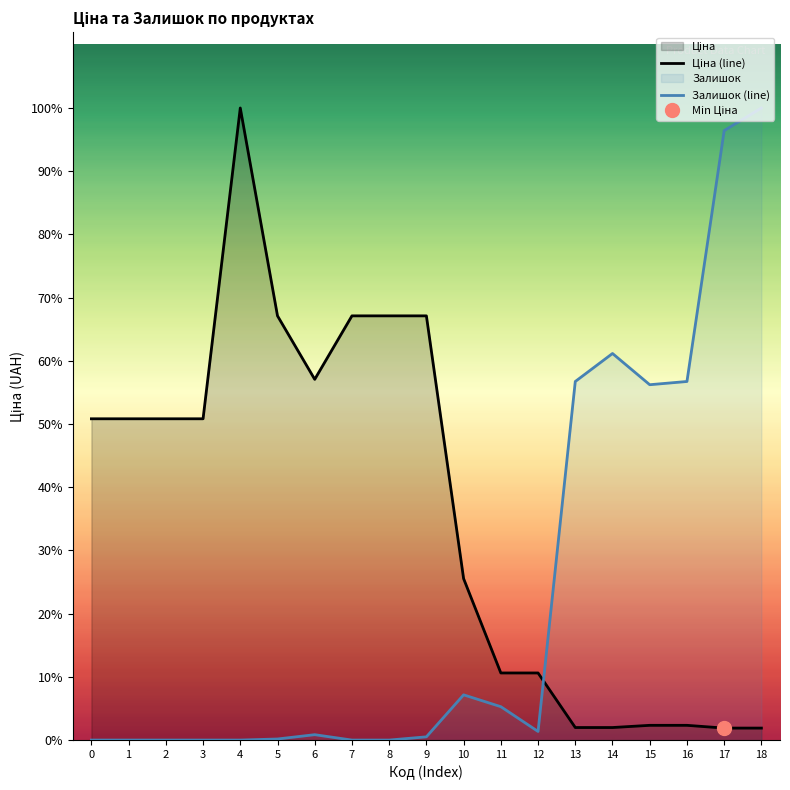

Which series has the largest total across all categories?

Ціна (line)